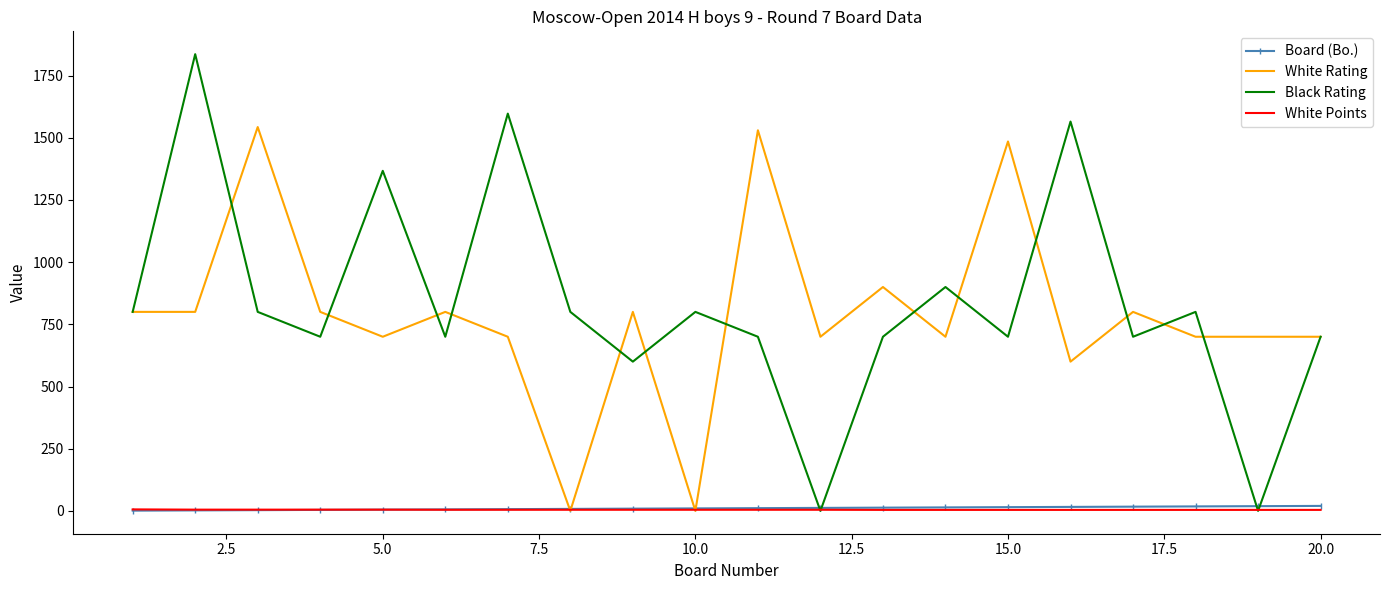

Which series has the largest range (max minus min)?

Black Rating